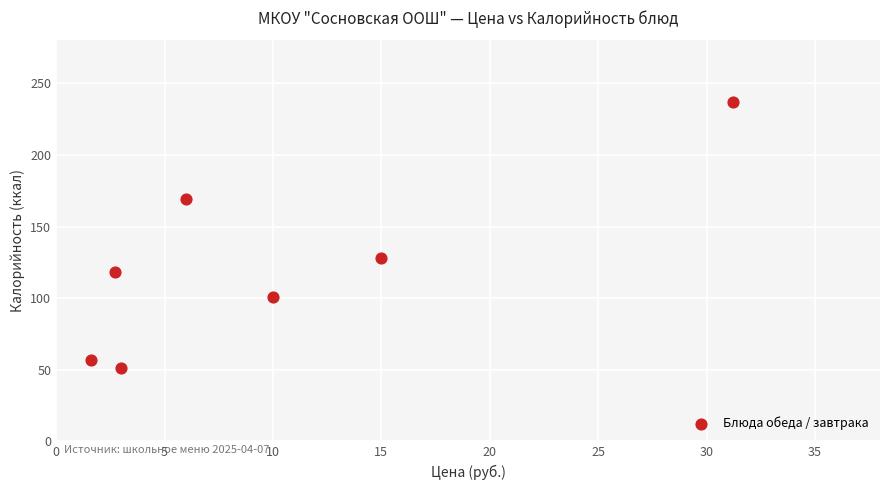

What is the average Y value?

123